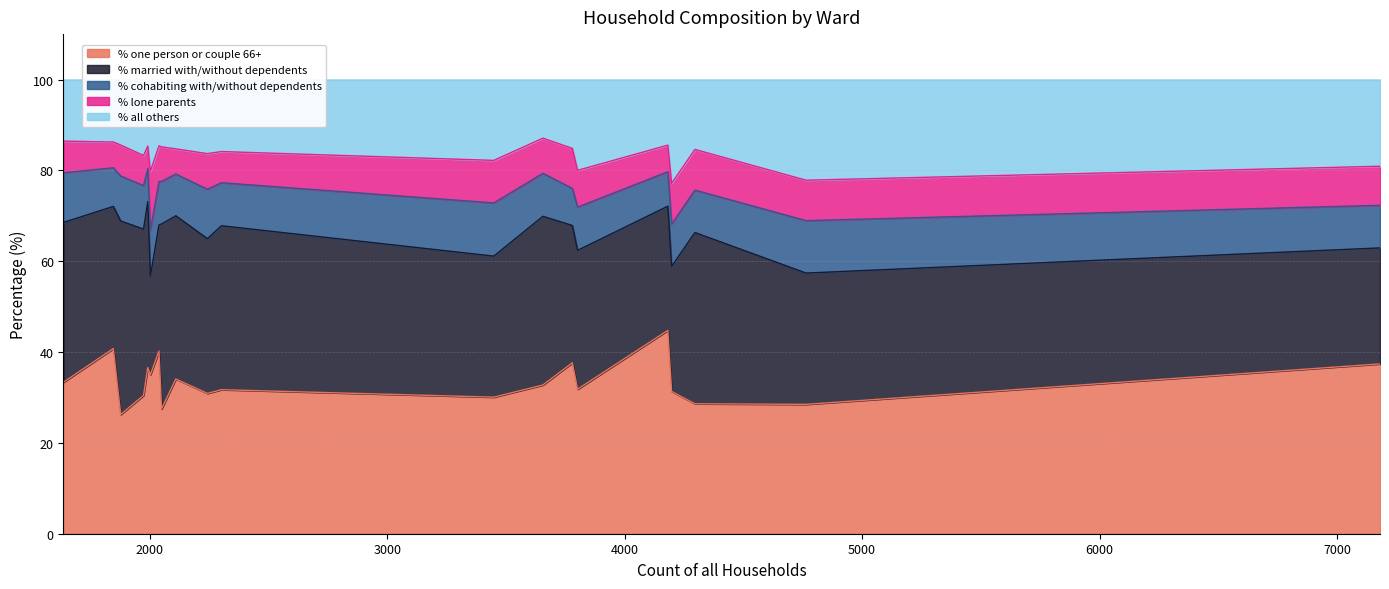

Where is the first local maximum for % married with/without dependents?

Blackmore Vale